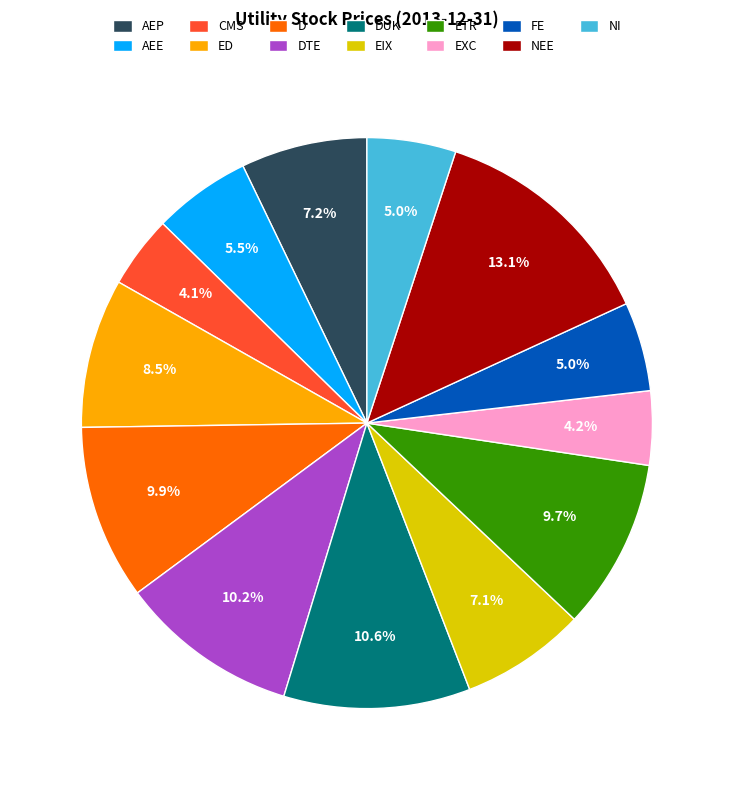

Is it true that EIX is 1% of the pie?

False